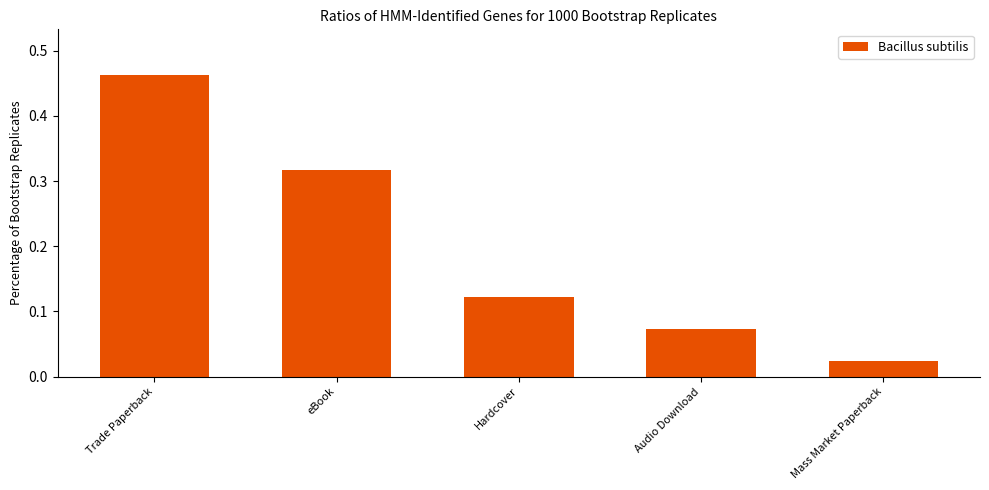

What is the sum of all values?

1.0